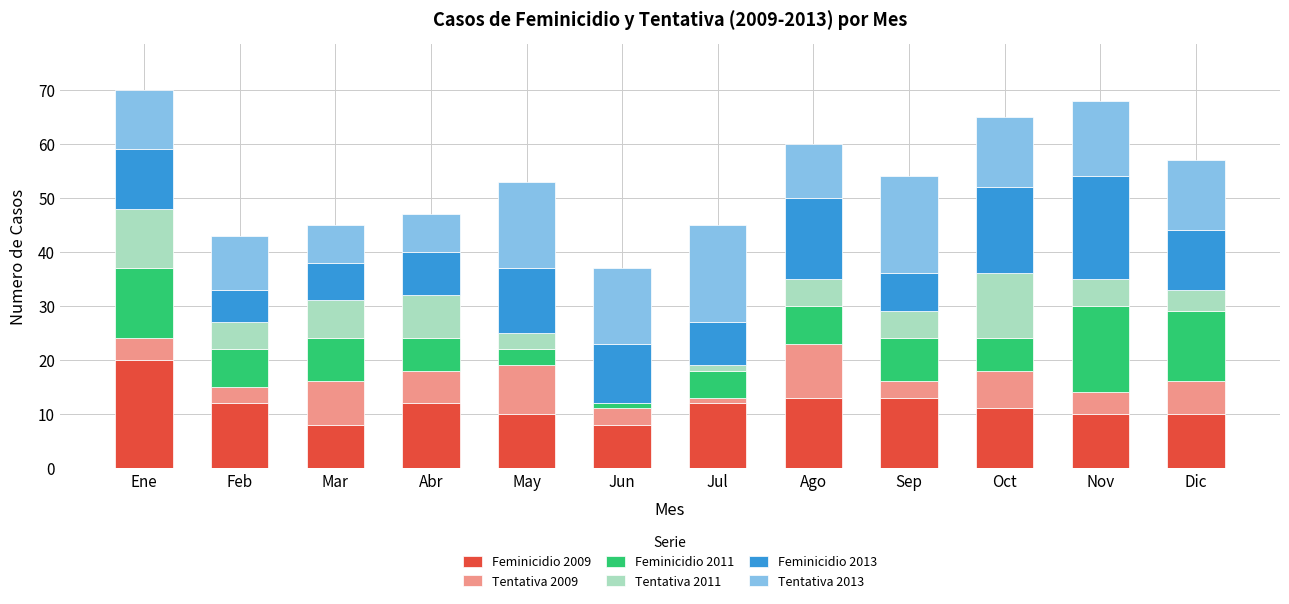

What are all the series names shown in the legend?

Feminicidio 2009, Tentativa 2009, Feminicidio 2011, Tentativa 2011, Feminicidio 2013, Tentativa 2013